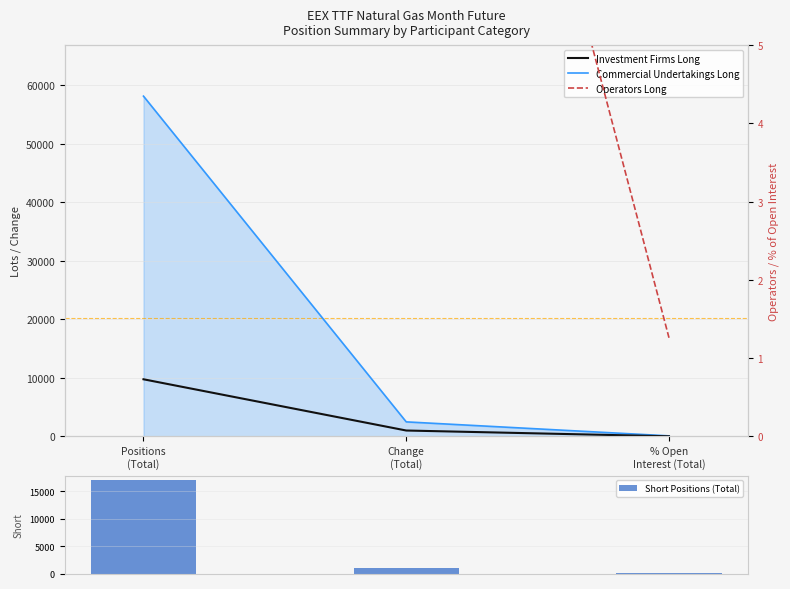

What is the label of the 1st bar from the left?

Positions
(Total)